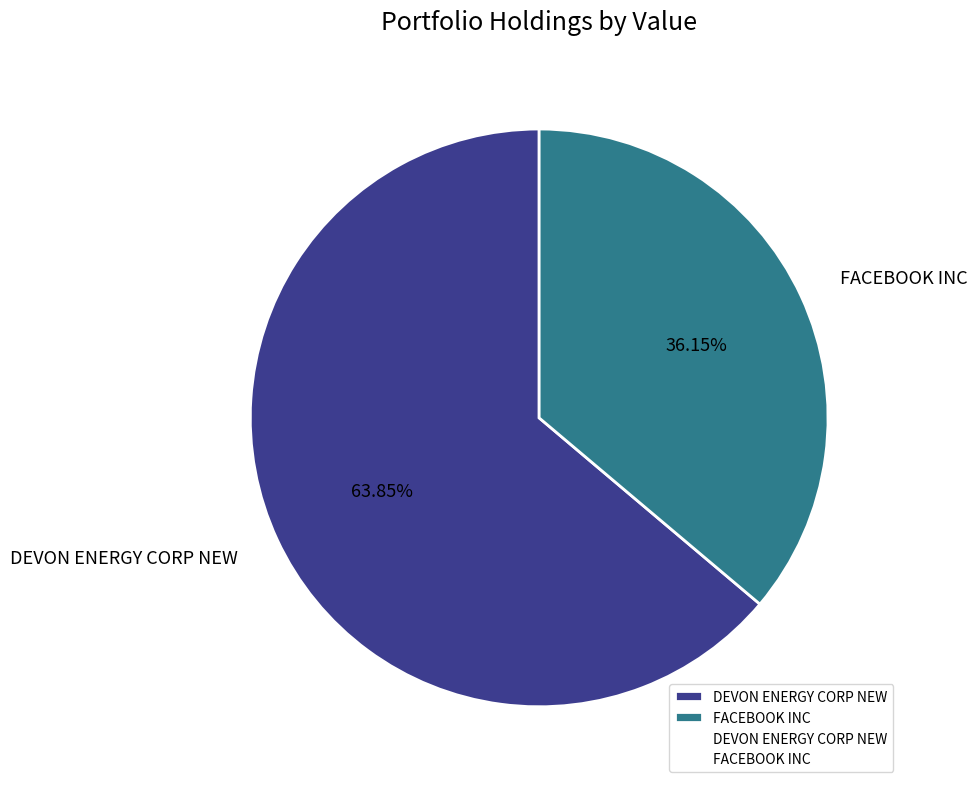

How many segments does this pie chart have?

2